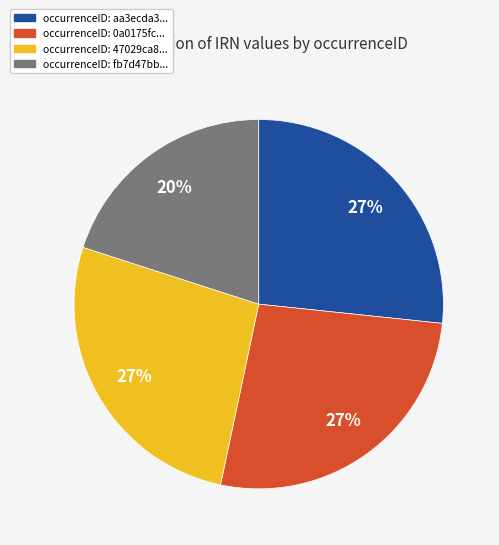

To the nearest percent, what is the average slice percentage?

25%